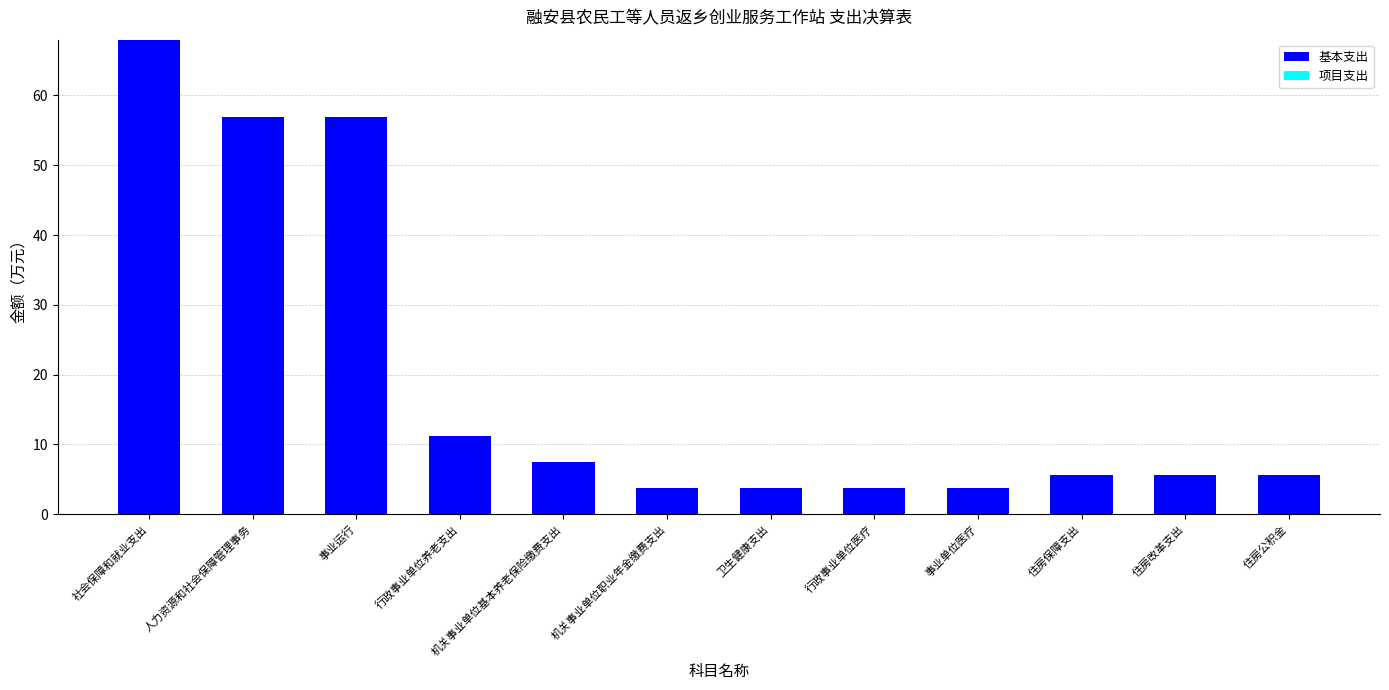

Read the value at 机关事业单位基本养老保险缴费支出.

7.4